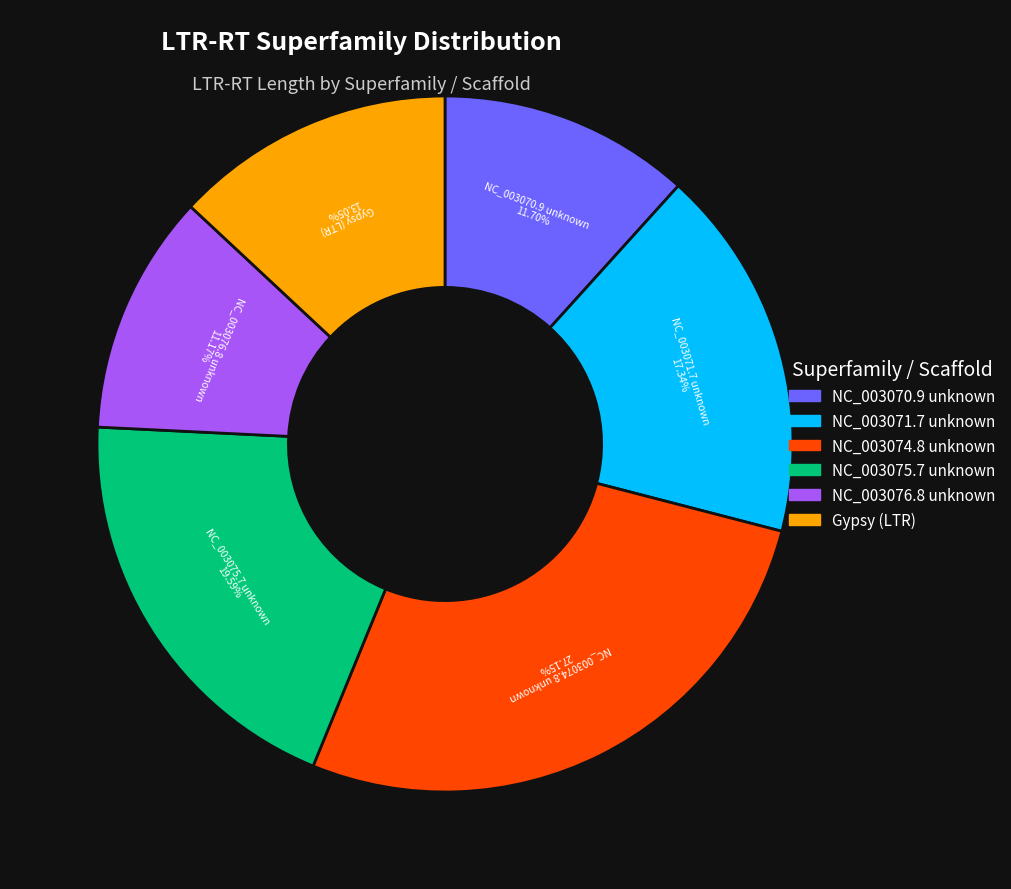

Is there any slice that represents more than half of the pie?

No